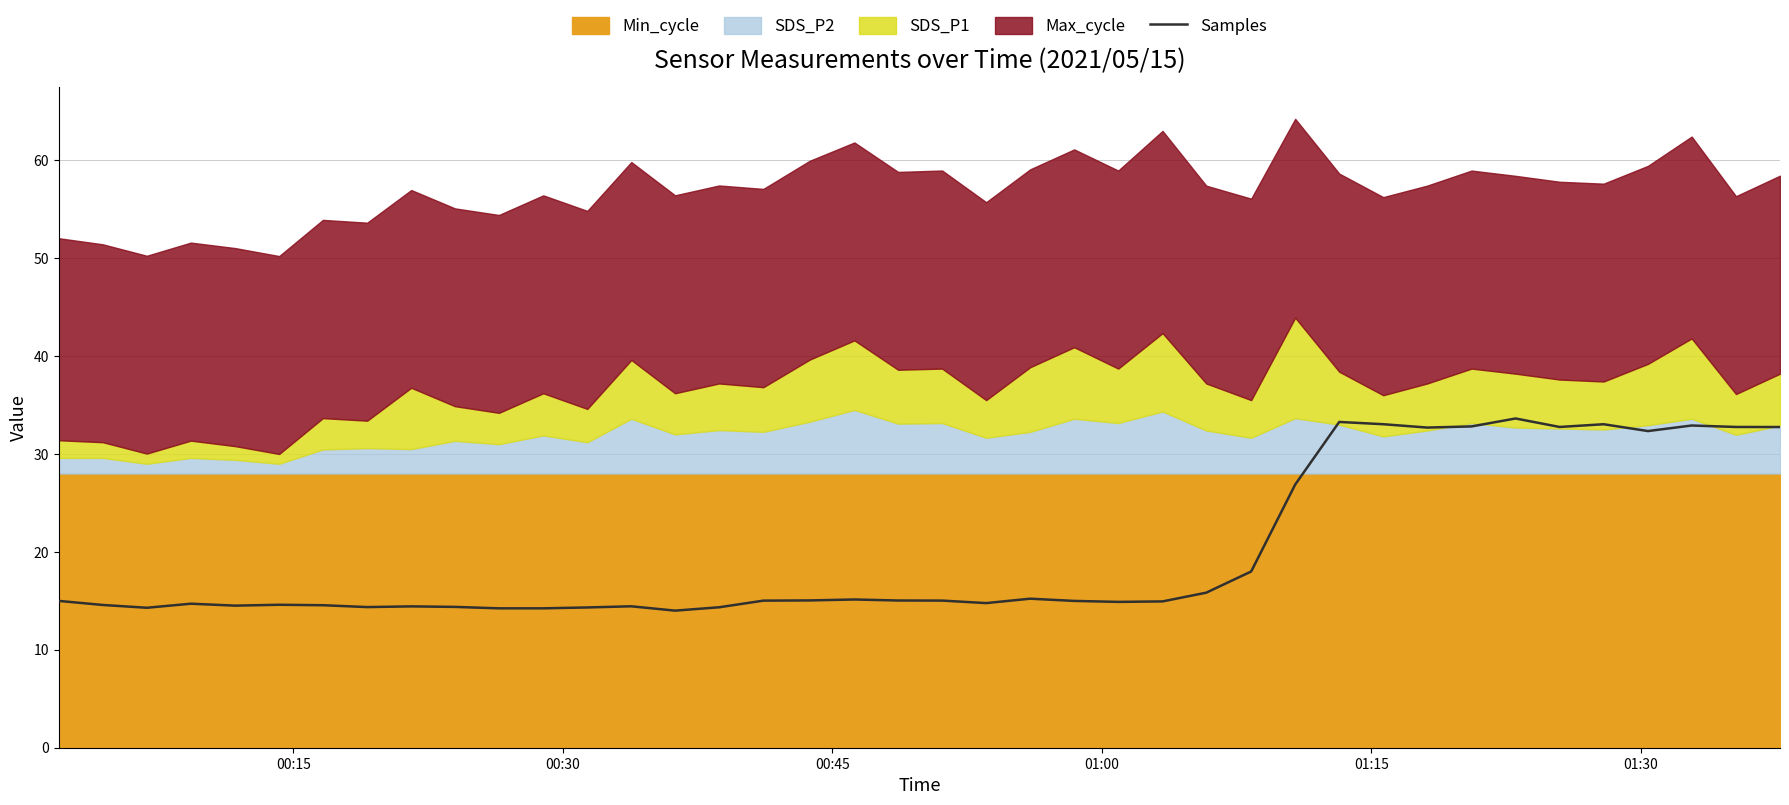

What is the average value?

20.1